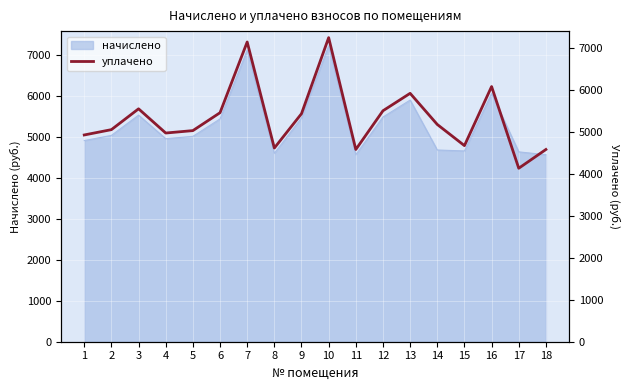

How many values exceed 5168?

9